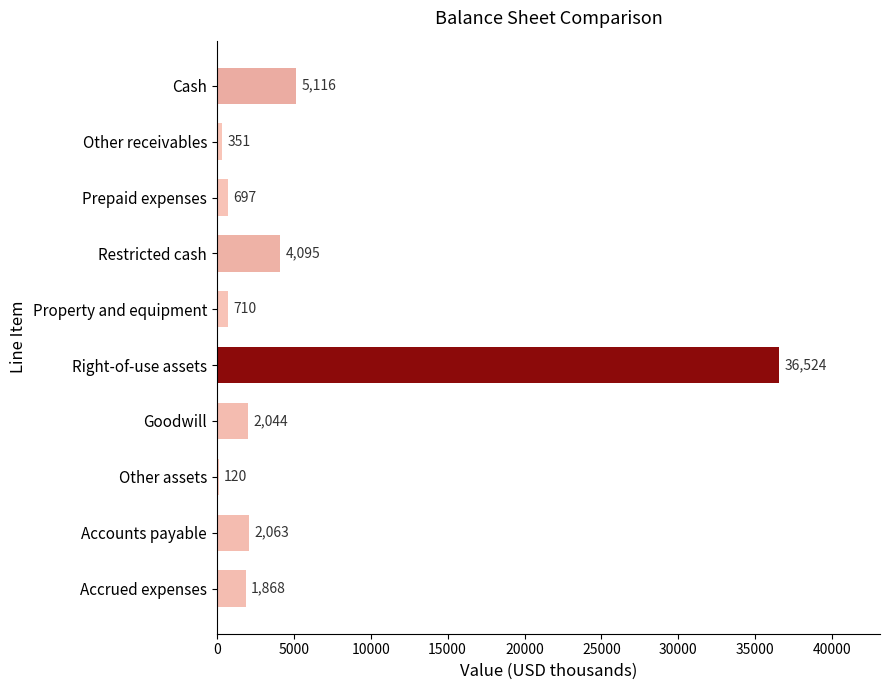

Reading bottom to top, extract all data points from this chart.

Accrued expenses=1868	Accounts payable=2063	Other assets=120	Goodwill=2044	Right-of-use assets=36524	Property and equipment=710	Restricted cash=4095	Prepaid expenses=697	Other receivables=351	Cash=5116